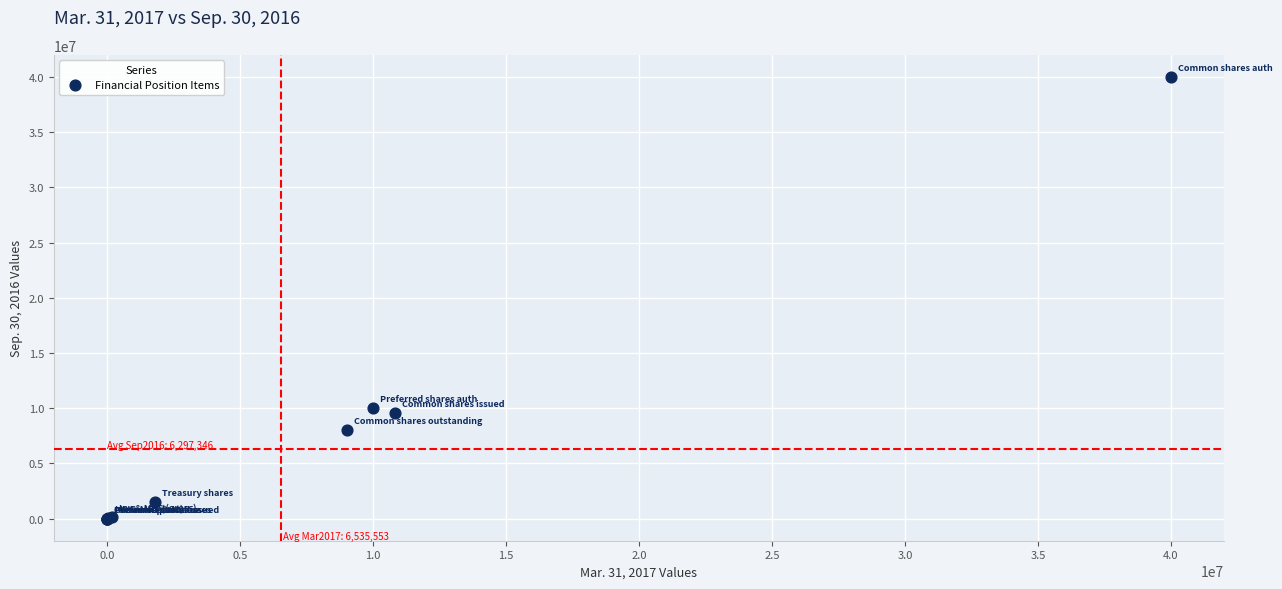

What Y value in the scatter plot is closest to 20000000?

10000000.0